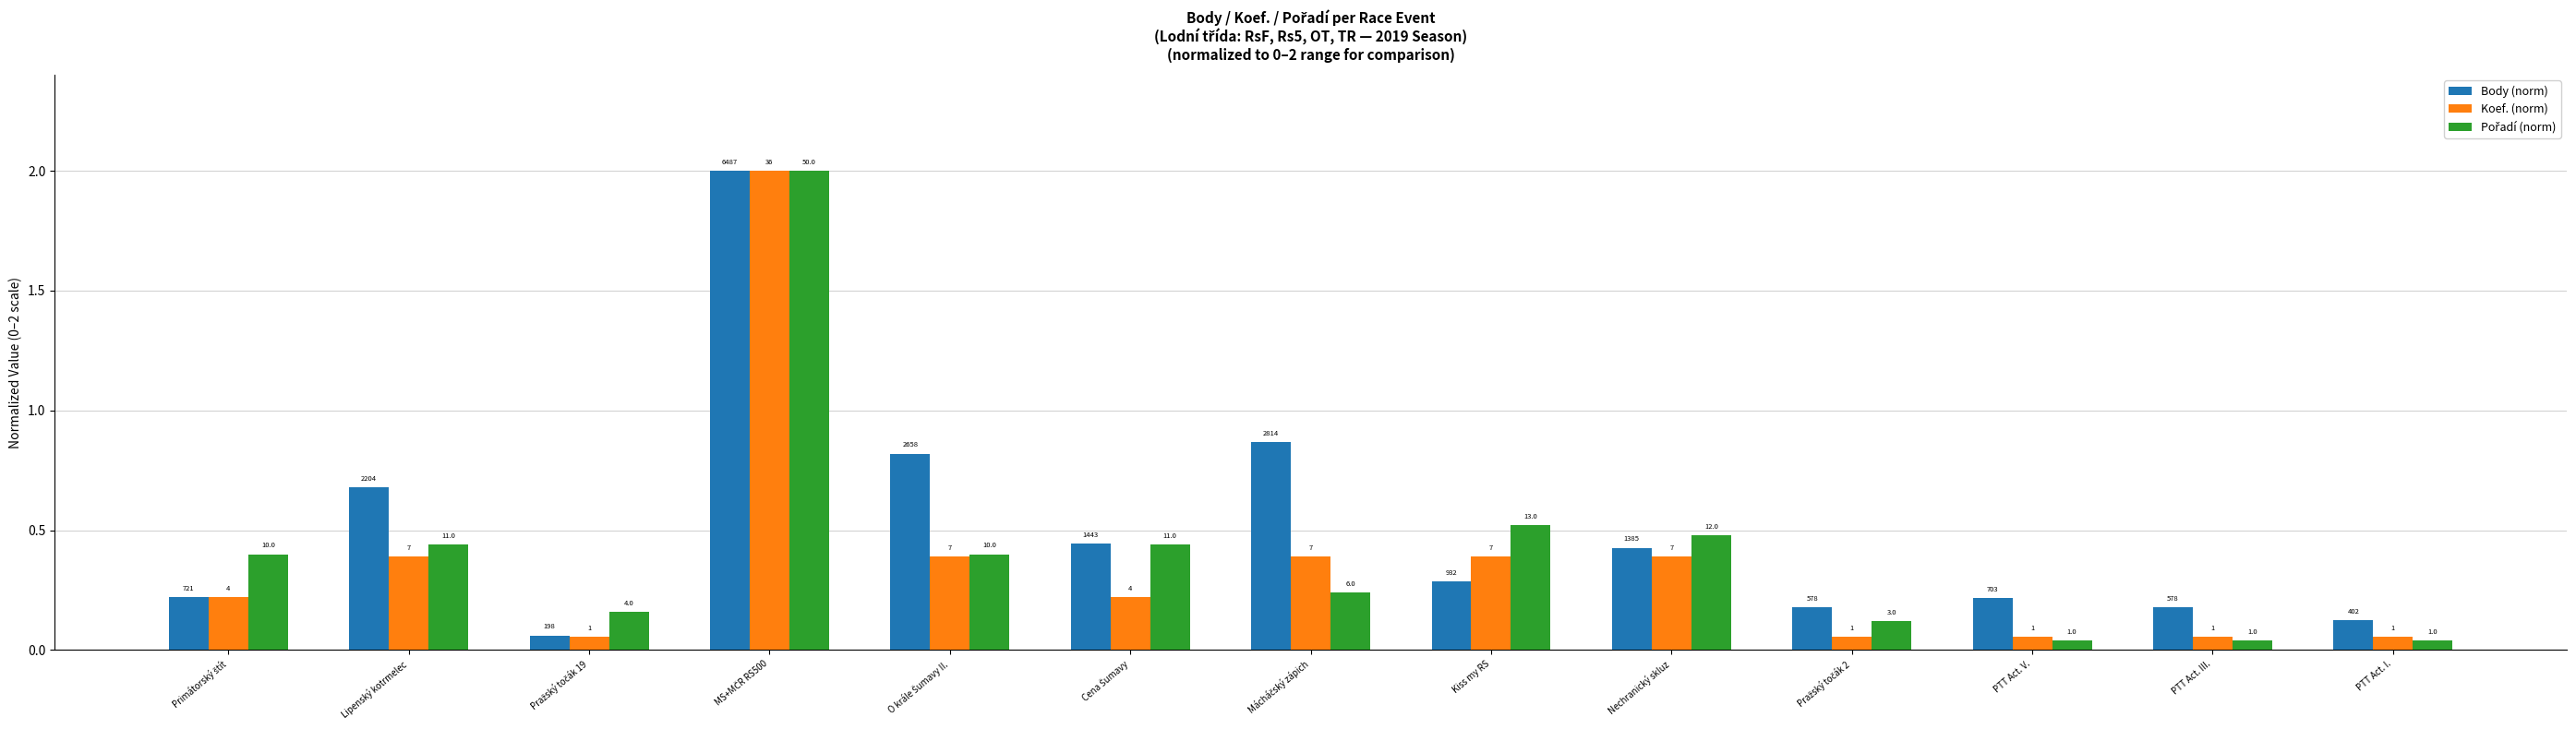

Are the bars grouped side by side (vs. stacked)?

Yes